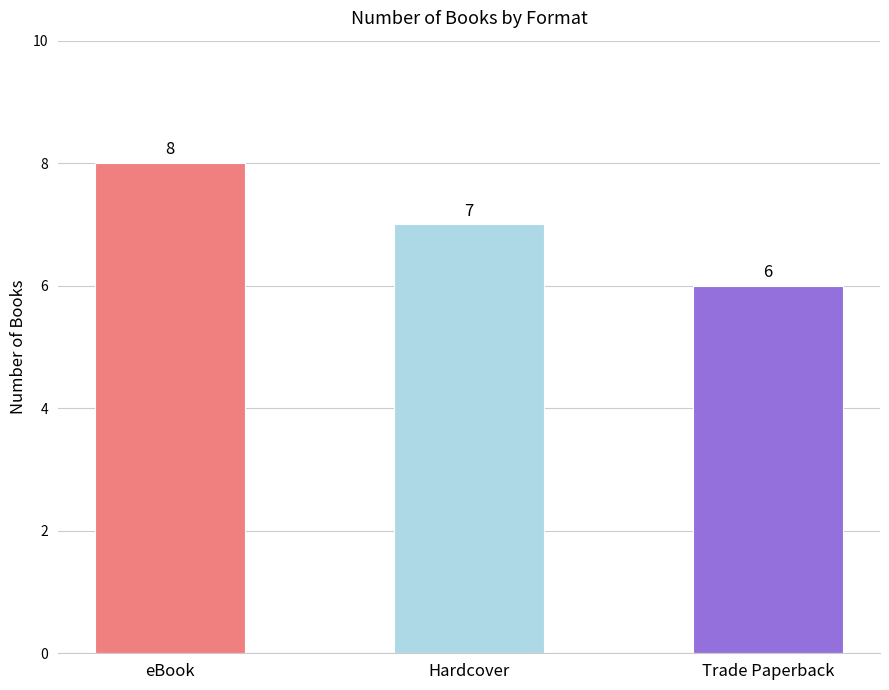

Reading left to right, list all the values displayed in this chart.

eBook=8	Hardcover=7	Trade Paperback=6